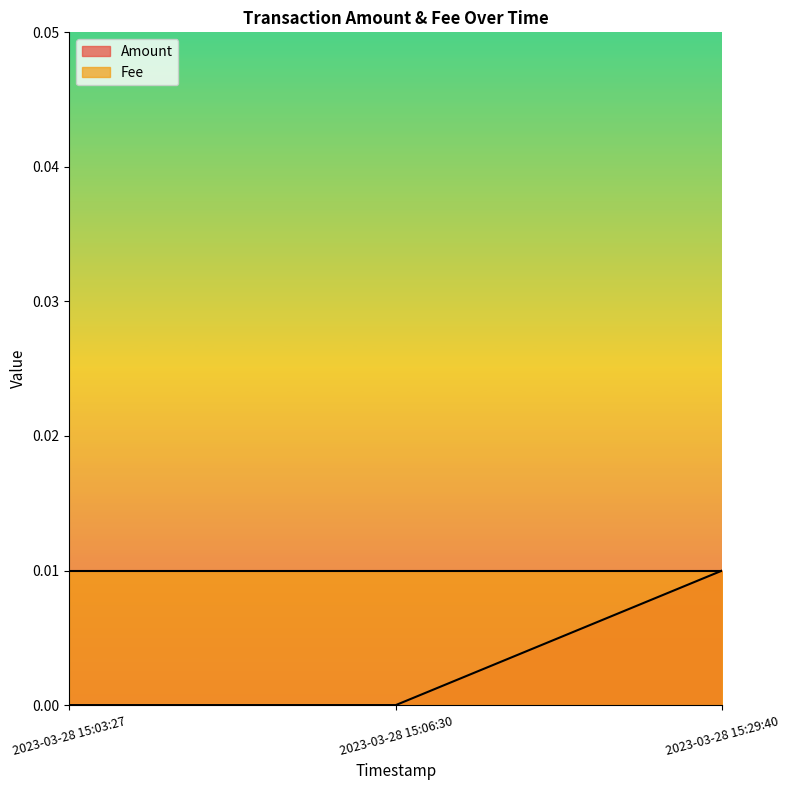

Which category has the highest value in the Amount series?

2023-03-28 15:29:40